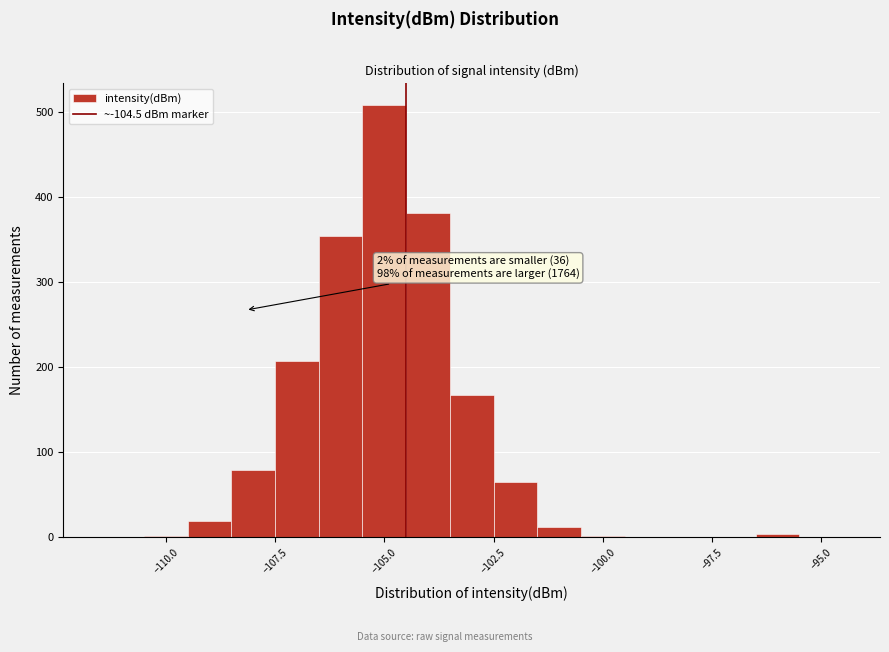

Around what value on the x-axis is the tallest bar? Give the approximate position of its centre, as read against the axis.

-105.0